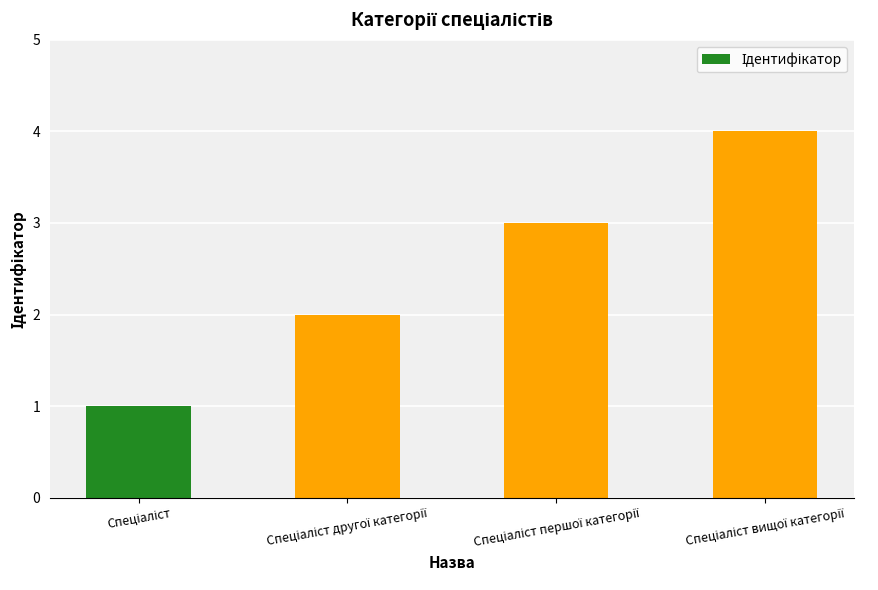

How many bars are there in total?

4